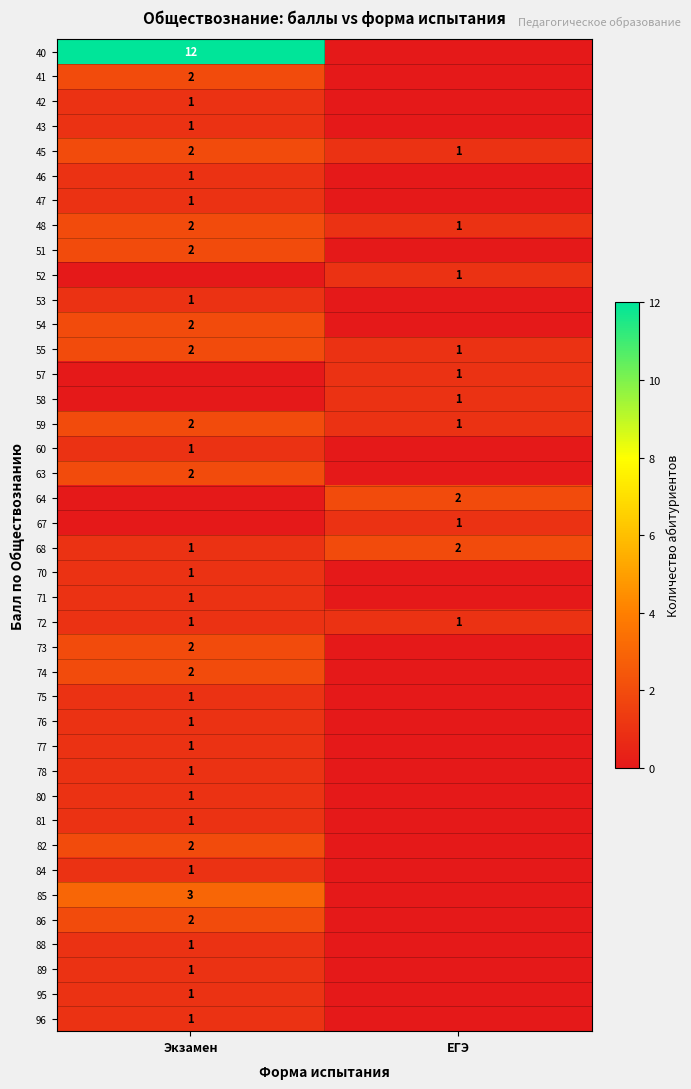

The 75 series shows 1 at Экзамен. True or false?

True